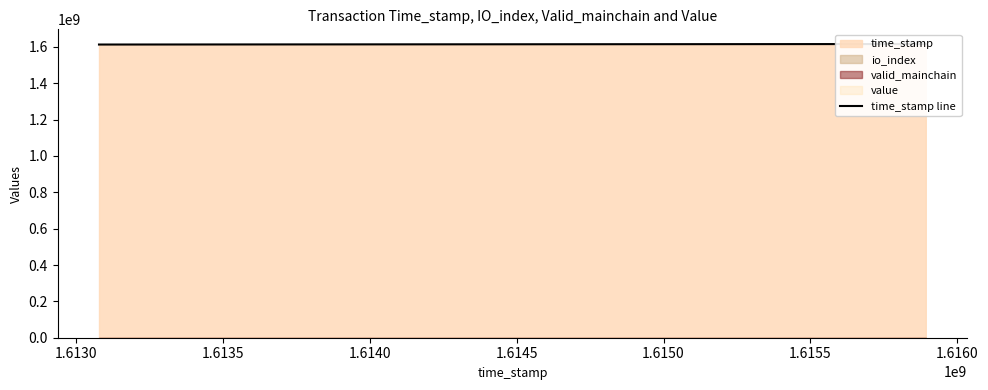

What is the minimum value shown in the chart?

1613077615